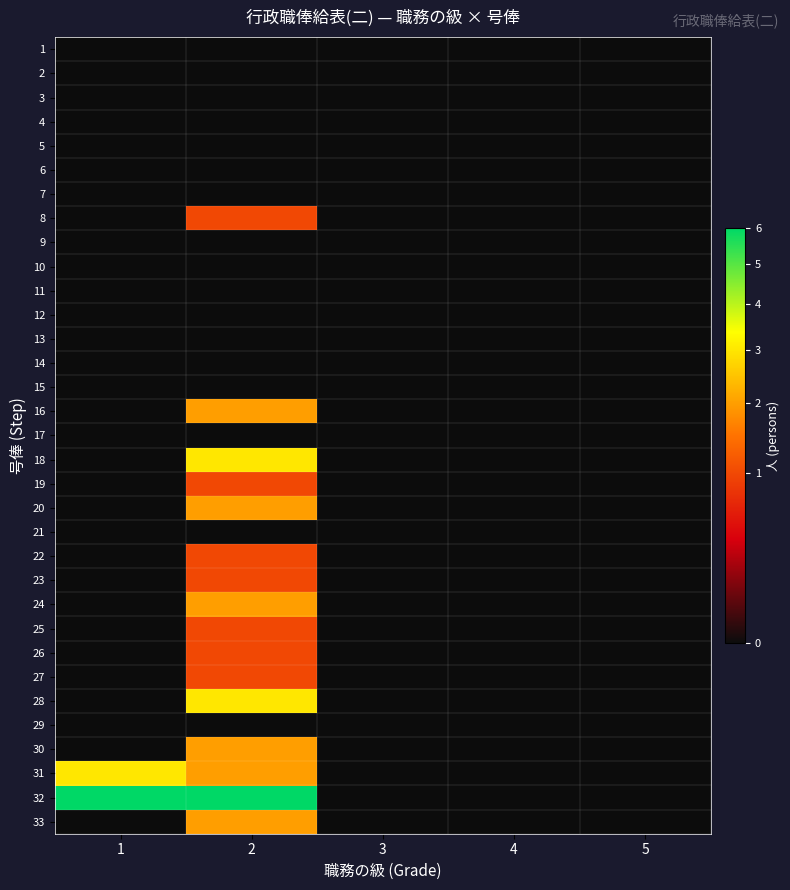

List the series in order of their peak value, lowest first.

1, 2, 3, 4, 5, 6, 7, 9, 10, 11, 12, 13, 14, 15, 17, 21, 29, 8, 19, 22, 23, 25, 26, 27, 16, 20, 24, 30, 33, 18, 28, 31, 32